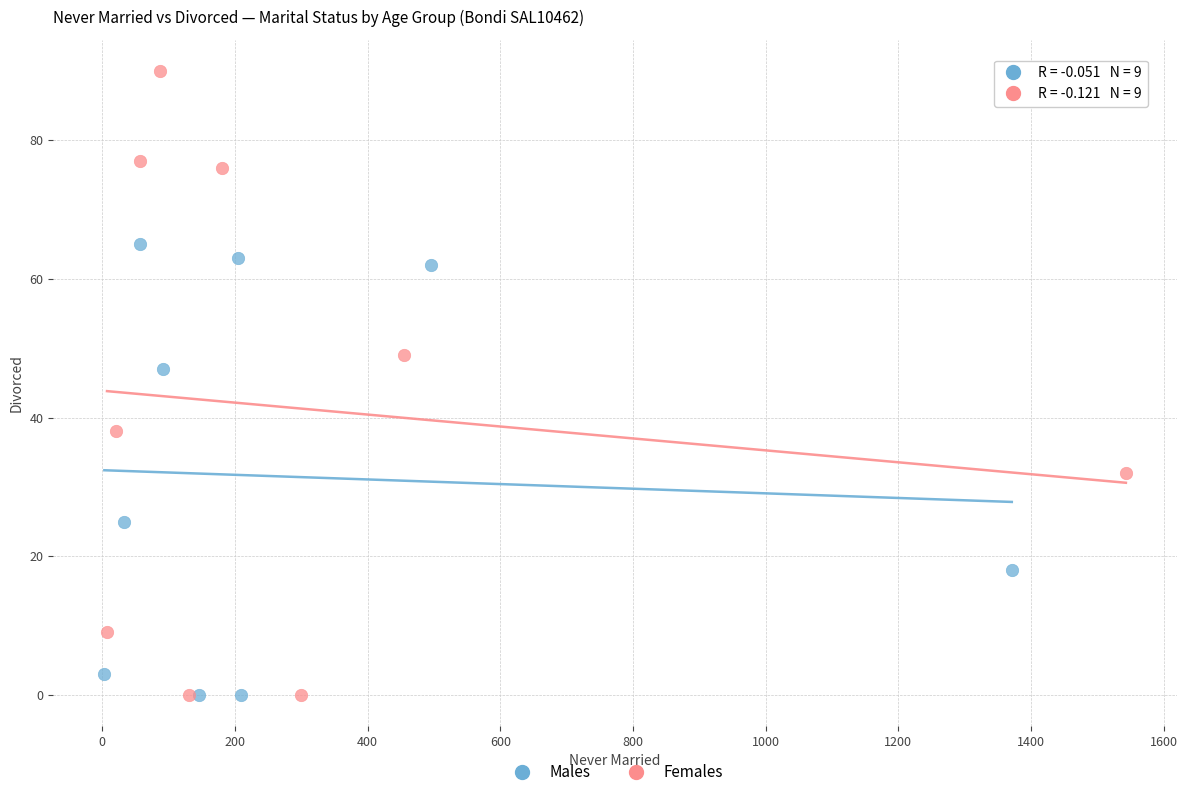

Which series contains the highest Y value?

Females